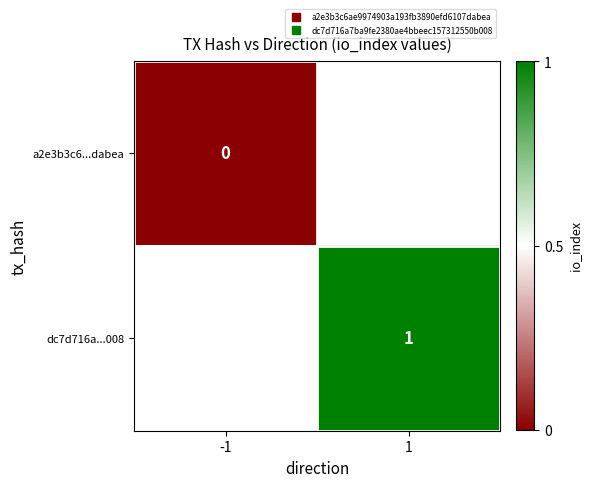

List the series in order of their overall mean, highest first.

a2e3b3c6...dabea, dc7d716a...008